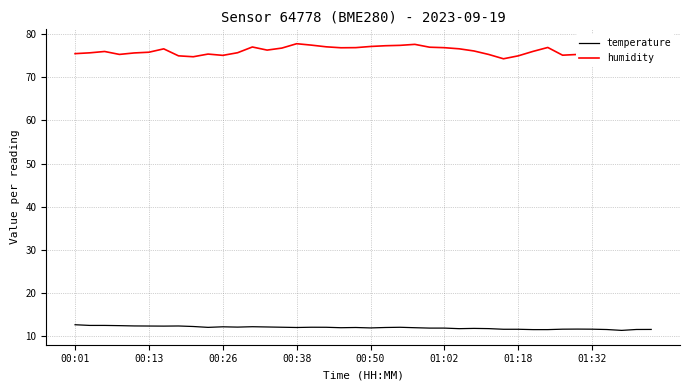

Reading left to right, what are all the values shown in this chart?

temperature: 12.7	12.5	12.5	12.5	12.4	12.4	12.3	12.4	12.3	12.1	12.2	12.1	12.2	12.2	12.1	12.0	12.1	12.1	12.0	12.0	11.9	12.0	12.1	12.0	11.9	11.9	11.8	11.8	11.8	11.6	11.6	11.5	11.5	11.6	11.7	11.6	11.6	11.4	11.6	11.6
humidity: 75.5	75.7	76.0	75.3	75.6	75.8	76.6	75.0	74.8	75.4	75.1	75.7	77.0	76.3	76.8	77.8	77.5	77.1	76.8	76.9	77.1	77.3	77.4	77.6	77.0	76.9	76.6	76.1	75.3	74.3	75.0	76.0	76.9	75.1	75.3	77.2	77.8	76.7	76.8	76.9